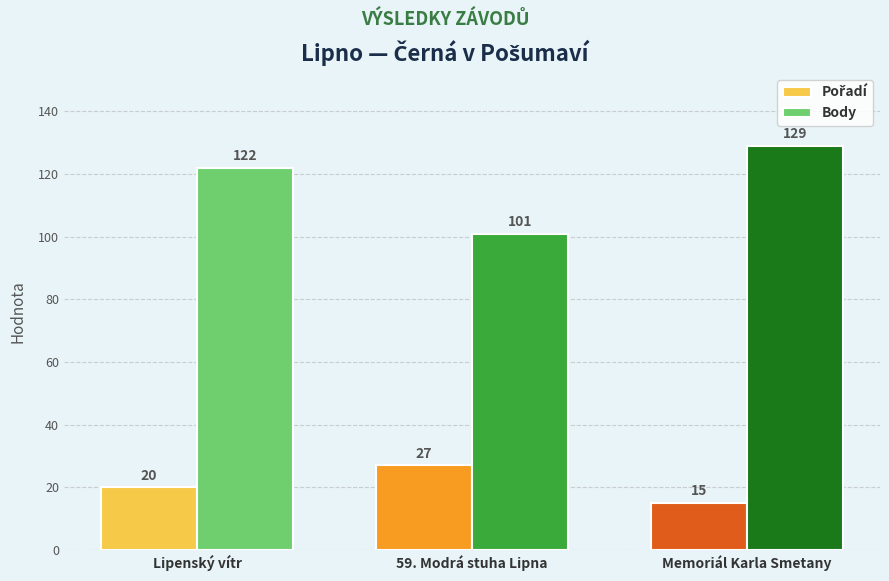

Which series changed the most between 59. Modrá stuha Lipna and Memoriál Karla Smetany?

Body